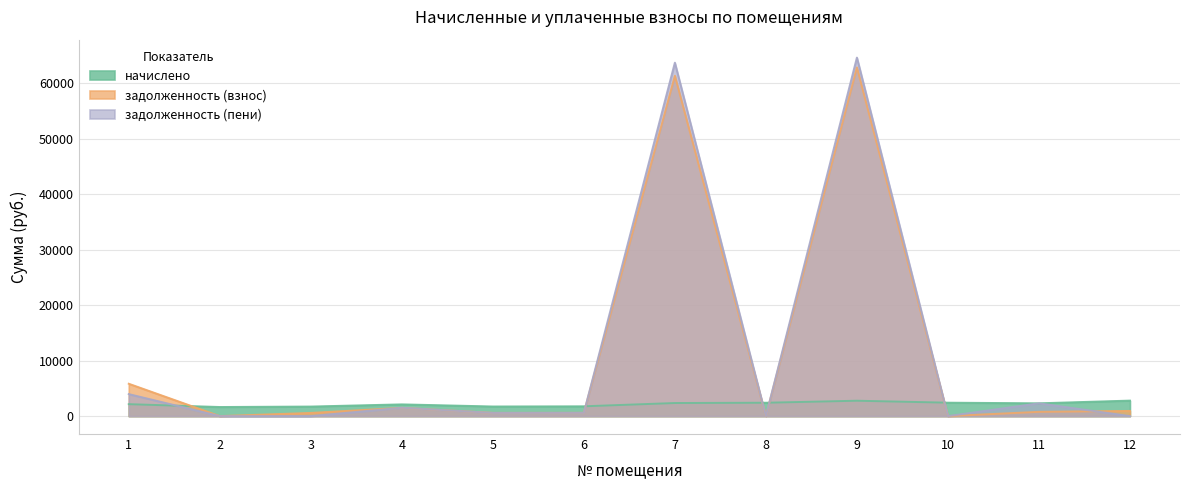

Reading right to left, list all the values displayed in this chart.

начислено: 12=2793.5	11=2305.9	10=2419.6	9=2771.5	8=2408.6	7=2357.2	6=1767.0	5=1734.0	4=2115.3	3=1723.0	2=1638.7	1=2151.9
задолженность (взнос): 12=931.0	11=768.6	10=0.0	9=62830.5	8=0.0	7=61327.0	6=589.0	5=578.0	4=1488.7	3=574.3	2=0.0	1=5831.9
задолженность (пени): 12=0.0	11=2305.9	10=0.0	9=64599.3	8=0.0	7=63684.2	6=589.0	5=578.0	4=1507.2	3=0.0	2=0.0	1=3965.3